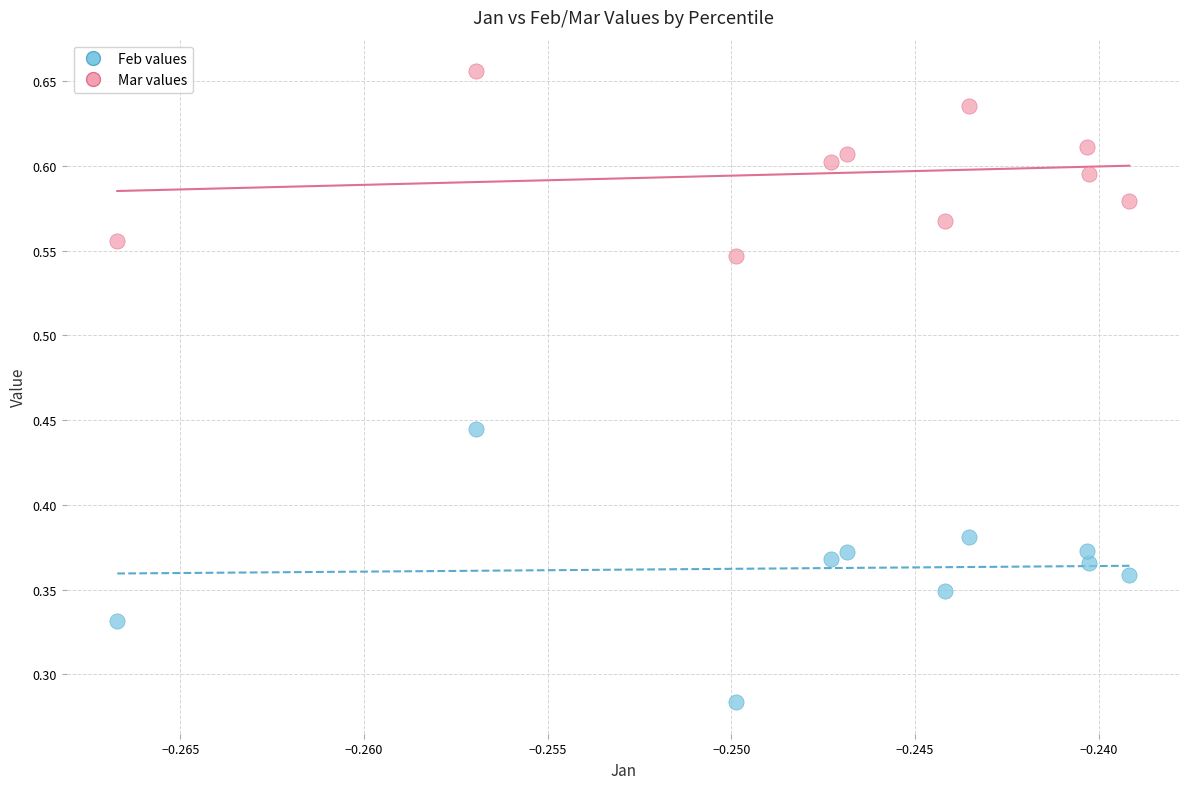

Which series has the widest spread of Y values?

Feb values